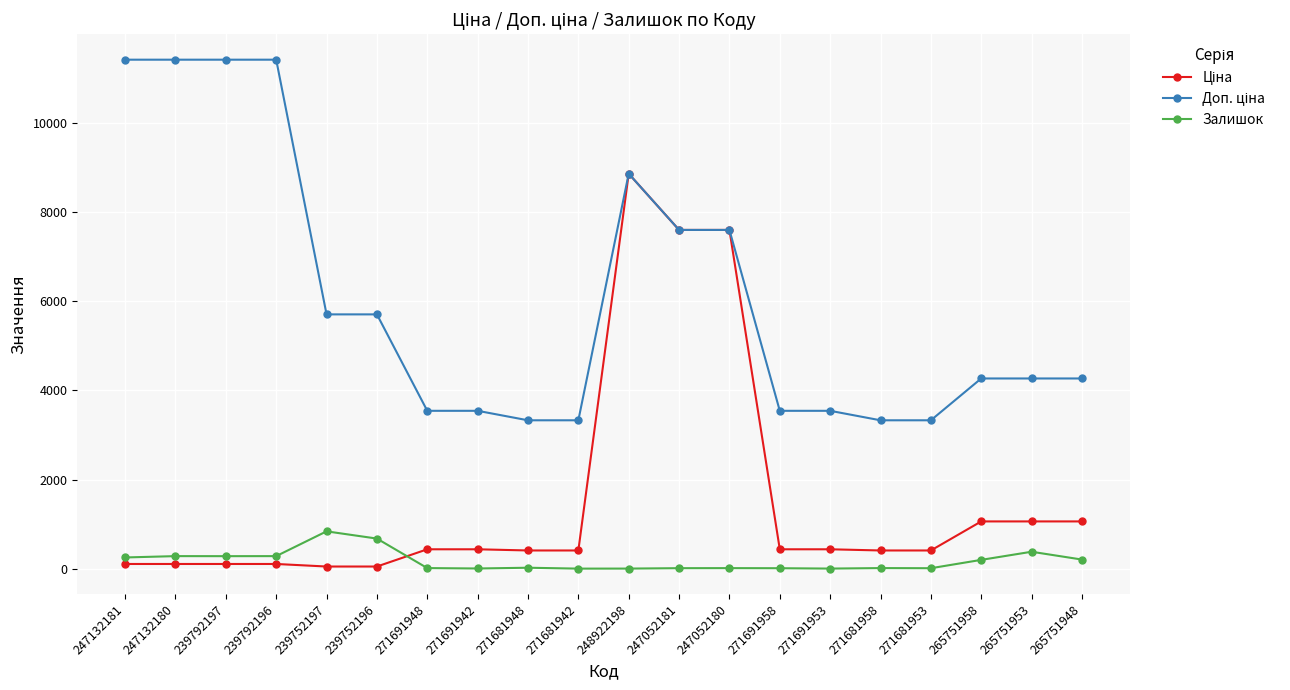

What is the minimum value shown in the chart?

10.0